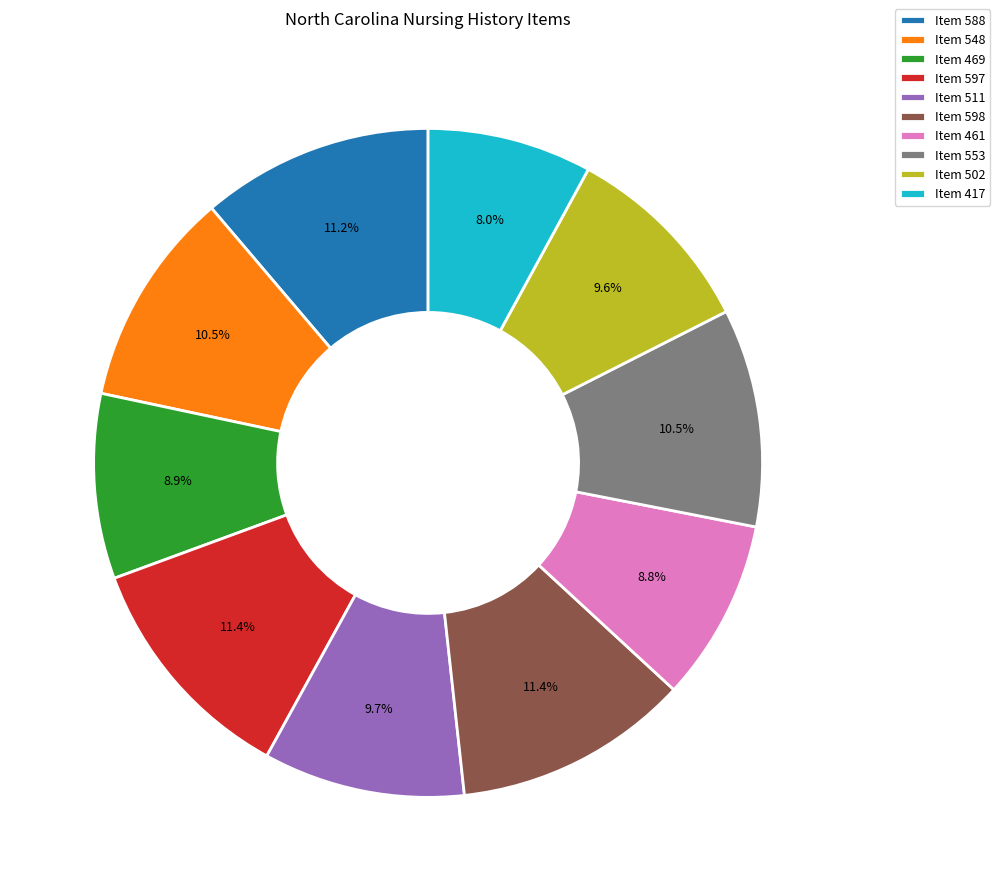

Is there any slice that represents more than half of the pie?

No